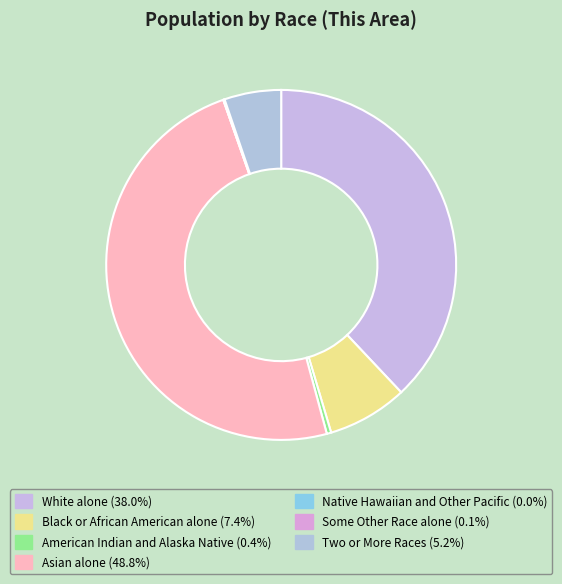

Does American Indian and Alaska Native account for over 50% of the chart?

No